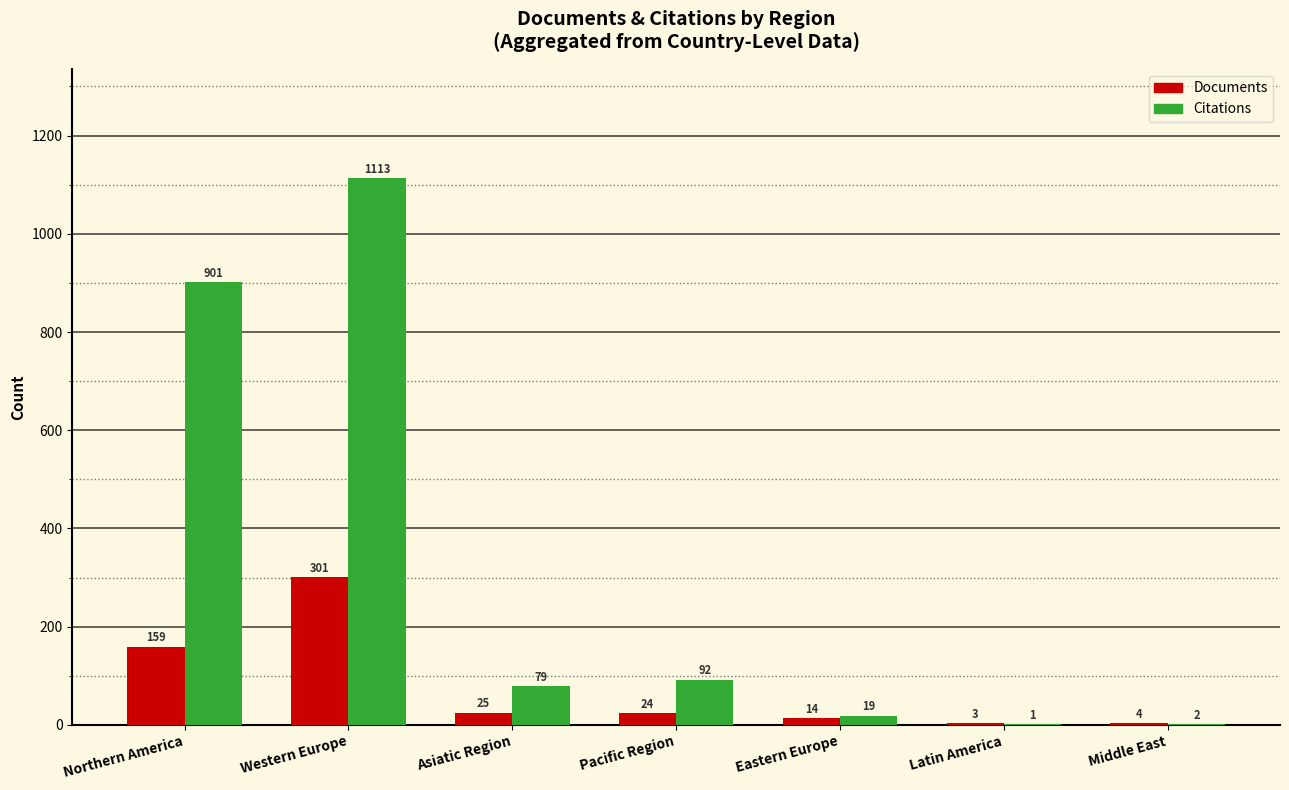

True or false: Citations has a value of 590 at Northern America.

False